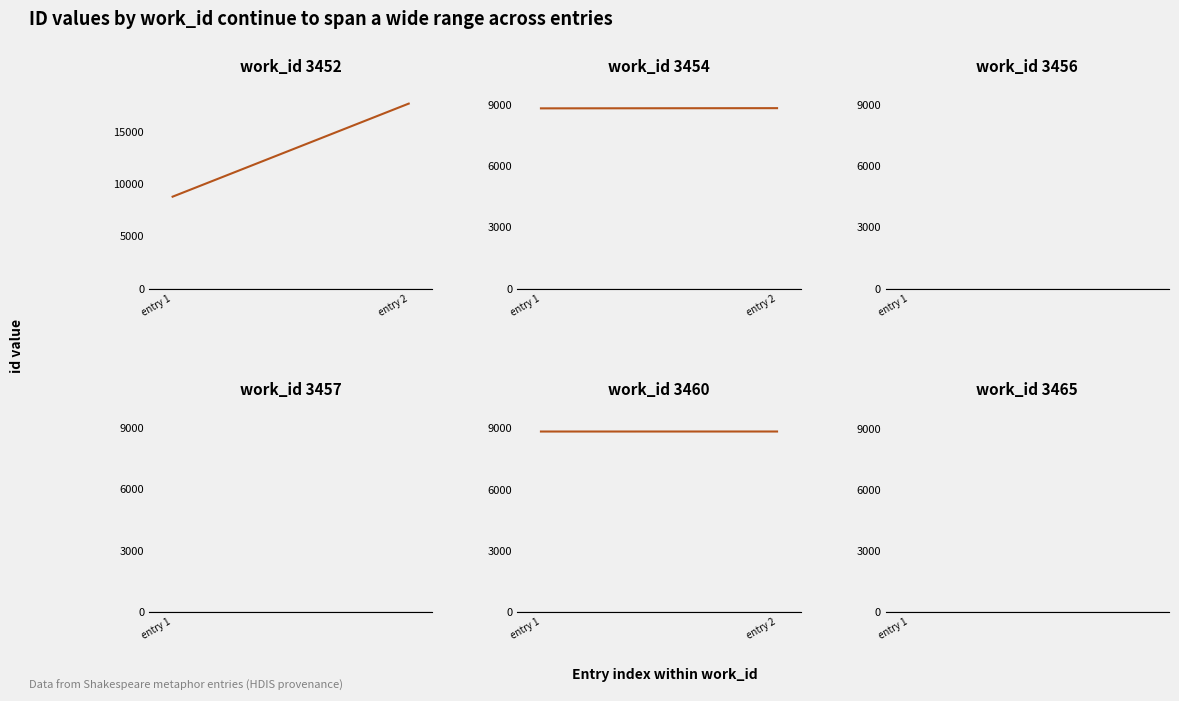

Between entry 2 and entry 1, which is larger?

entry 2